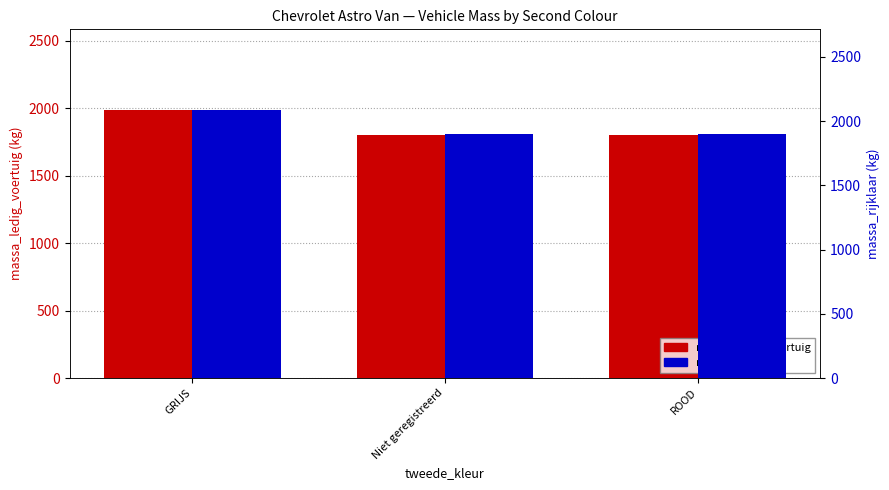

How many groups of bars are there?

3